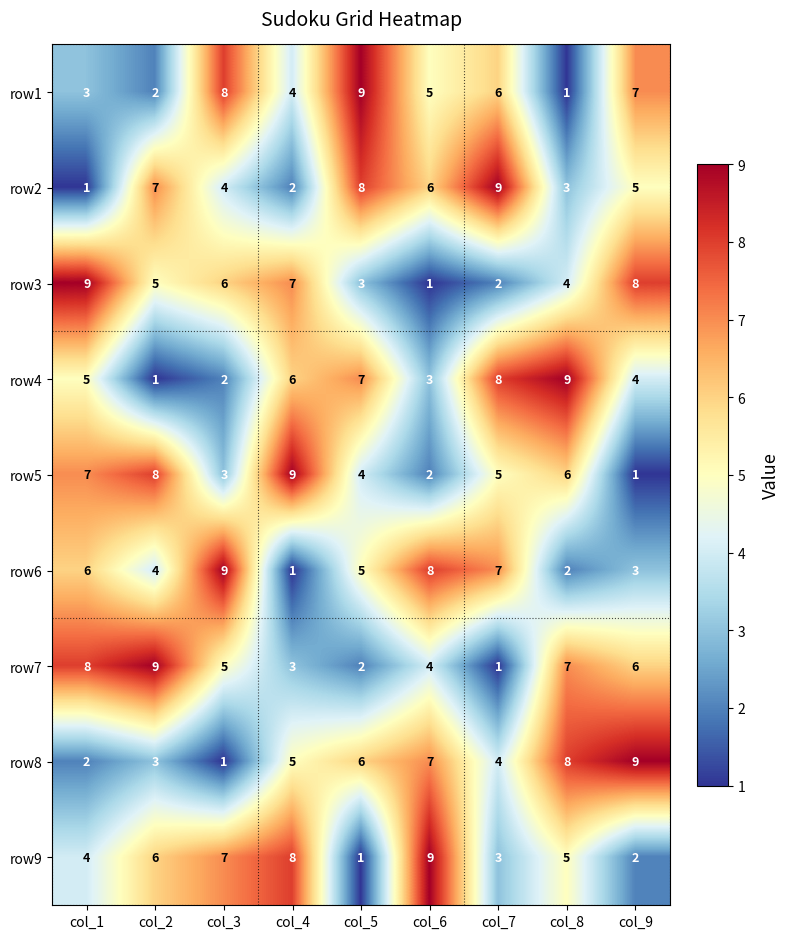

What is the maximum value shown in the chart?

9